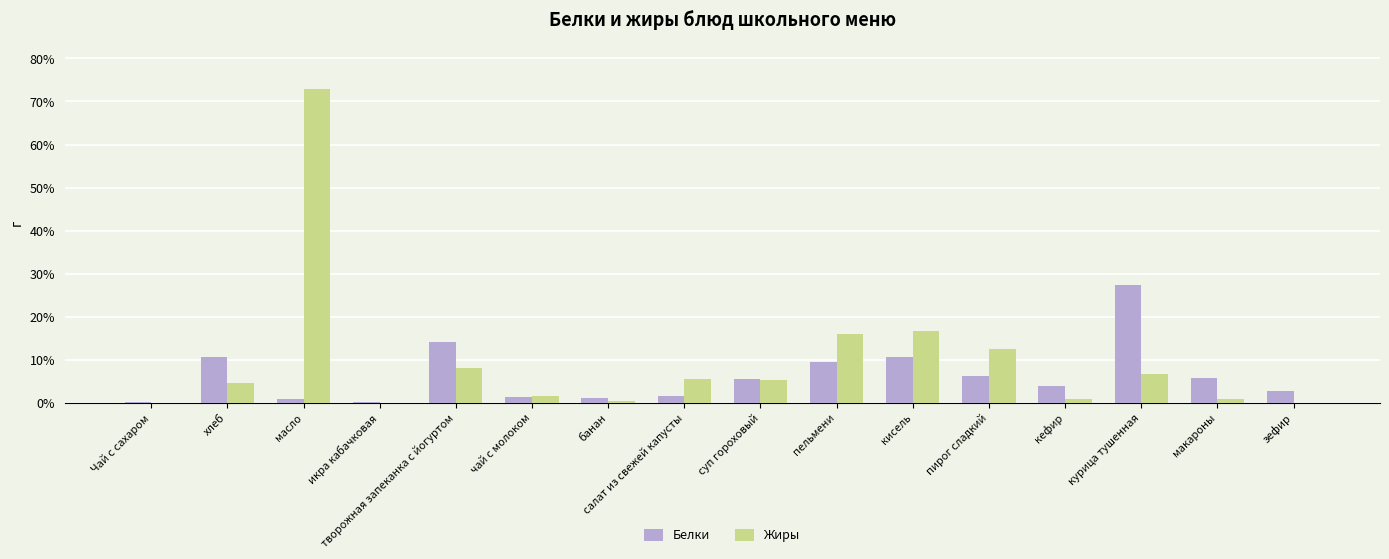

What is the total value across all series at суп гороховый?

10.8